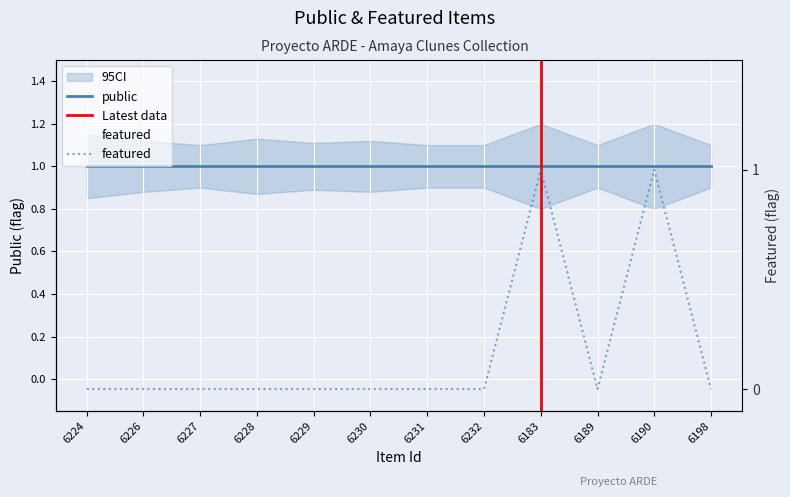

Rank the categories by value from lowest to highest.

6224, 6226, 6227, 6228, 6229, 6230, 6231, 6232, 6189, 6198, 6183, 6190